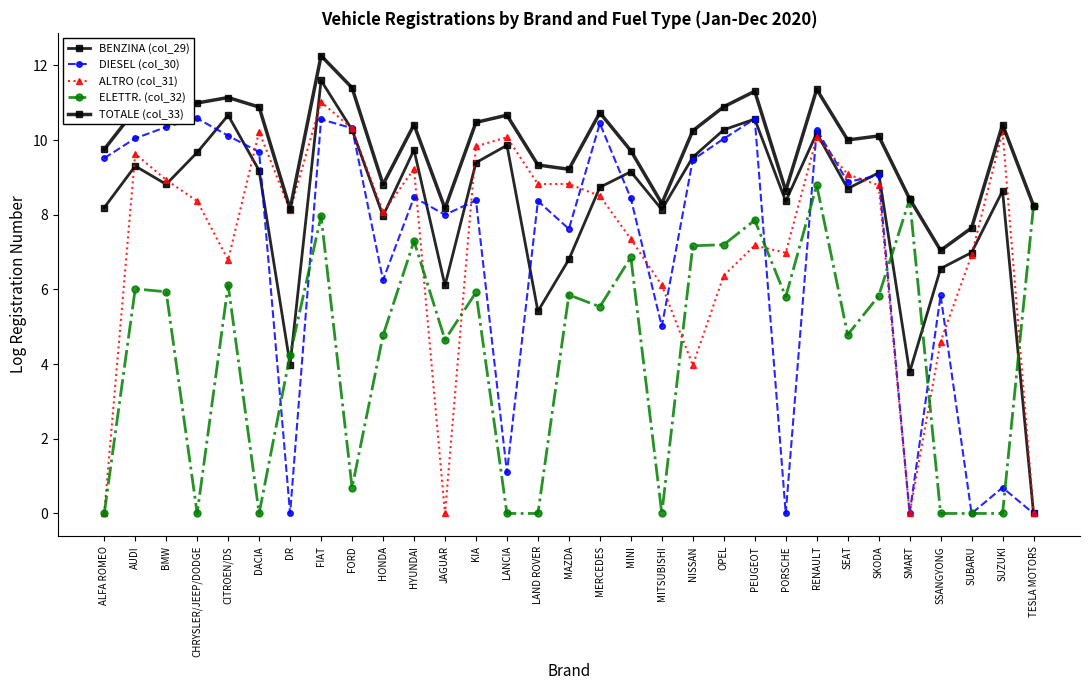

Reading right to left, what are all the values shown in this chart?

BENZINA (col_29): TESLA MOTORS=0.0	SUZUKI=8.6	SUBARU=7.0	SSANGYONG=6.6	SMART=3.8	SKODA=9.1	SEAT=8.7	RENAULT=10.2	PORSCHE=8.4	PEUGEOT=10.6	OPEL=10.3	NISSAN=9.5	MITSUBISHI=8.1	MINI=9.2	MERCEDES=8.7	MAZDA=6.8	LAND ROVER=5.4	LANCIA=9.9	KIA=9.4	JAGUAR=6.1	HYUNDAI=9.7	HONDA=8.0	FORD=10.3	FIAT=11.6	DR=4.0	DACIA=9.2	CITROEN/DS=10.7	CHRYSLER/JEEP/DODGE=9.7	BMW=8.8	AUDI=9.3	ALFA ROMEO=8.2
DIESEL (col_30): TESLA MOTORS=0.0	SUZUKI=0.7	SUBARU=0.0	SSANGYONG=5.8	SMART=0.0	SKODA=9.1	SEAT=8.9	RENAULT=10.3	PORSCHE=0.0	PEUGEOT=10.6	OPEL=10.0	NISSAN=9.5	MITSUBISHI=5.0	MINI=8.4	MERCEDES=10.4	MAZDA=7.6	LAND ROVER=8.4	LANCIA=1.1	KIA=8.4	JAGUAR=8.0	HYUNDAI=8.5	HONDA=6.3	FORD=10.3	FIAT=10.6	DR=0.0	DACIA=9.7	CITROEN/DS=10.1	CHRYSLER/JEEP/DODGE=10.6	BMW=10.4	AUDI=10.0	ALFA ROMEO=9.5
ALTRO (col_31): TESLA MOTORS=0.0	SUZUKI=10.2	SUBARU=6.9	SSANGYONG=4.6	SMART=0.0	SKODA=8.8	SEAT=9.1	RENAULT=10.1	PORSCHE=7.0	PEUGEOT=7.2	OPEL=6.4	NISSAN=4.0	MITSUBISHI=6.1	MINI=7.4	MERCEDES=8.5	MAZDA=8.8	LAND ROVER=8.8	LANCIA=10.1	KIA=9.8	JAGUAR=0.0	HYUNDAI=9.2	HONDA=8.1	FORD=10.3	FIAT=11.0	DR=8.1	DACIA=10.2	CITROEN/DS=6.8	CHRYSLER/JEEP/DODGE=8.4	BMW=8.9	AUDI=9.6	ALFA ROMEO=0.0
ELETTR. (col_32): TESLA MOTORS=8.2	SUZUKI=0.0	SUBARU=0.0	SSANGYONG=0.0	SMART=8.4	SKODA=5.8	SEAT=4.8	RENAULT=8.8	PORSCHE=5.8	PEUGEOT=7.9	OPEL=7.2	NISSAN=7.2	MITSUBISHI=0.0	MINI=6.9	MERCEDES=5.5	MAZDA=5.9	LAND ROVER=0.0	LANCIA=0.0	KIA=5.9	JAGUAR=4.7	HYUNDAI=7.3	HONDA=4.8	FORD=0.7	FIAT=8.0	DR=4.2	DACIA=0.0	CITROEN/DS=6.1	CHRYSLER/JEEP/DODGE=0.0	BMW=5.9	AUDI=6.0	ALFA ROMEO=0.0
TOTALE (col_33): TESLA MOTORS=8.2	SUZUKI=10.4	SUBARU=7.6	SSANGYONG=7.0	SMART=8.4	SKODA=10.1	SEAT=10.0	RENAULT=11.4	PORSCHE=8.6	PEUGEOT=11.3	OPEL=10.9	NISSAN=10.3	MITSUBISHI=8.3	MINI=9.7	MERCEDES=10.7	MAZDA=9.2	LAND ROVER=9.3	LANCIA=10.7	KIA=10.5	JAGUAR=8.2	HYUNDAI=10.4	HONDA=8.8	FORD=11.4	FIAT=12.3	DR=8.2	DACIA=10.9	CITROEN/DS=11.1	CHRYSLER/JEEP/DODGE=11.0	BMW=10.7	AUDI=10.8	ALFA ROMEO=9.8